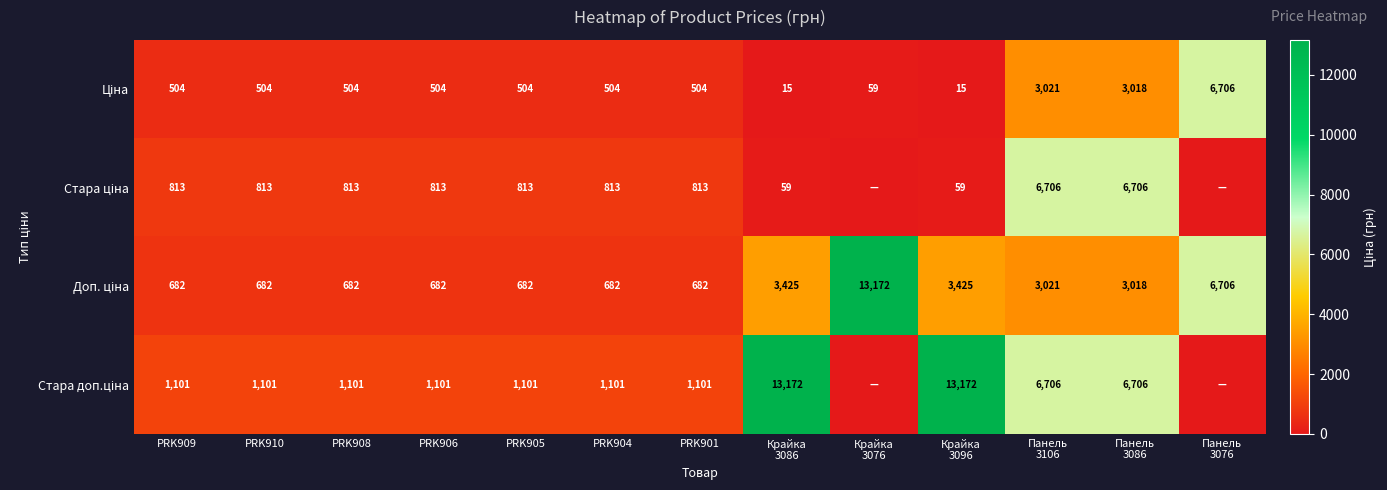

Which series has the largest range (max minus min)?

Стара доп.ціна